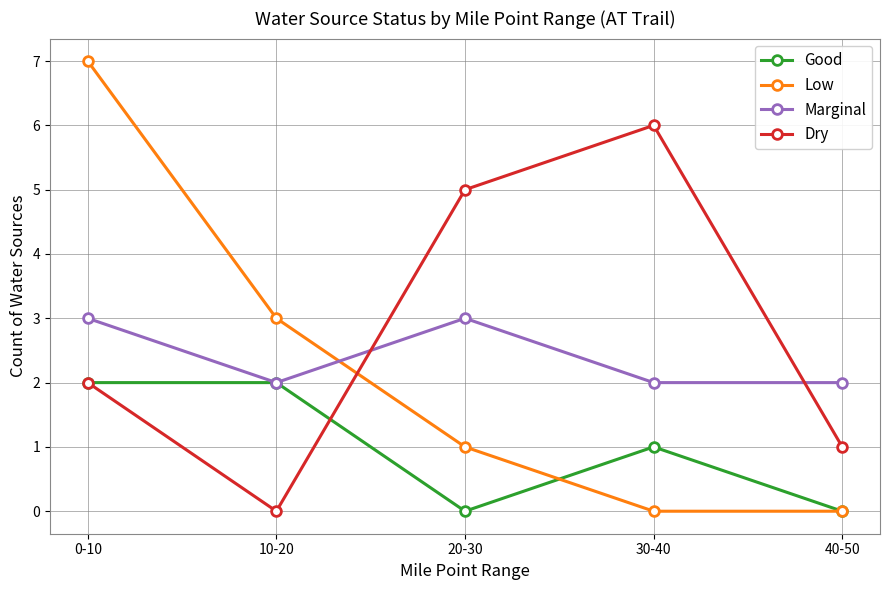

What is the label of the 1st point from the left?

0-10